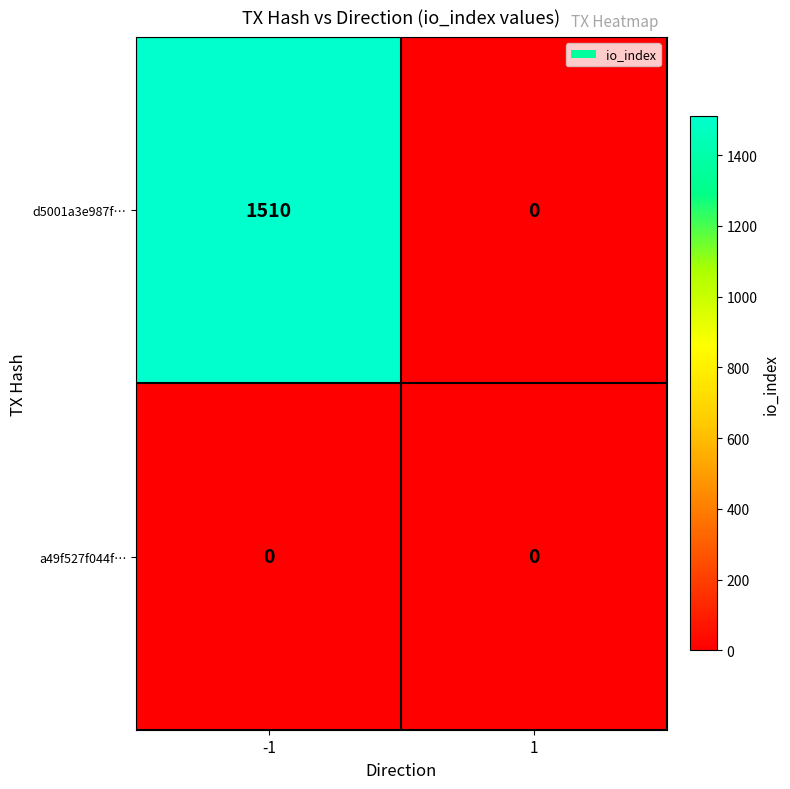

Reading left to right, what are all the values shown in this chart?

d5001a3e987f…: -1=1510	1=0
a49f527f044f…: -1=0	1=0